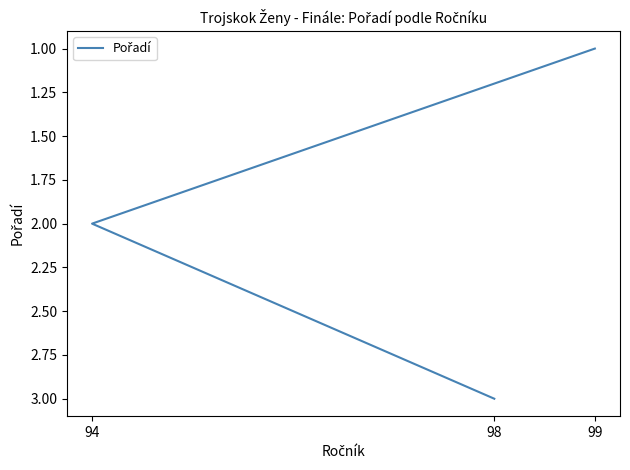

List the labels in order of value, largest first.

98, 94, 99